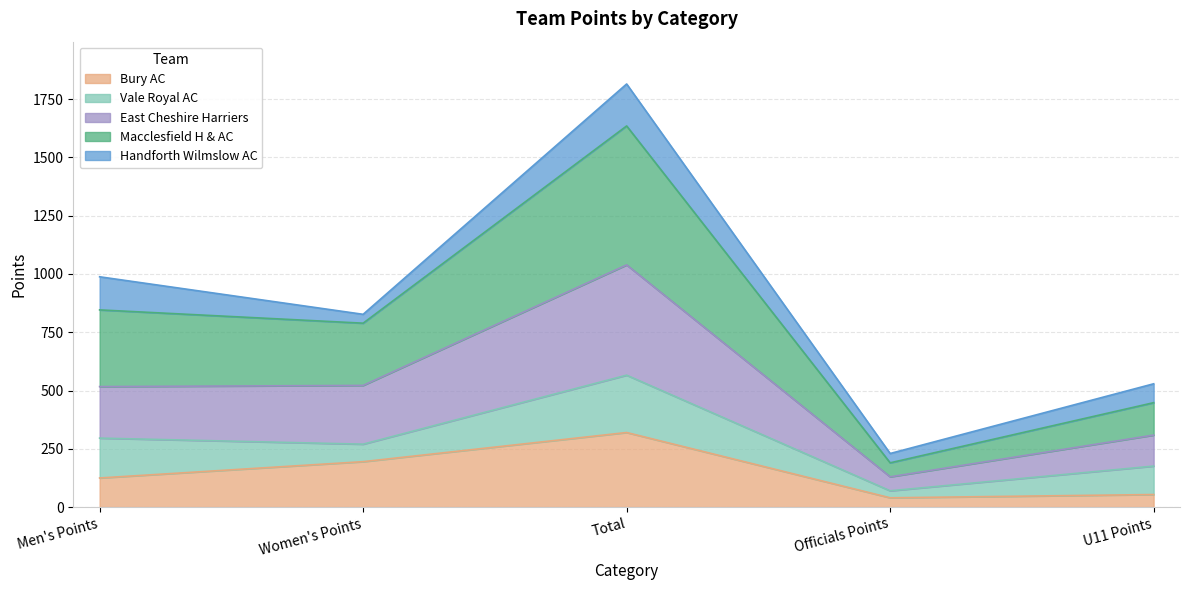

In Bury AC, how many points are lower than both neighbors (excluding endpoints)?

1